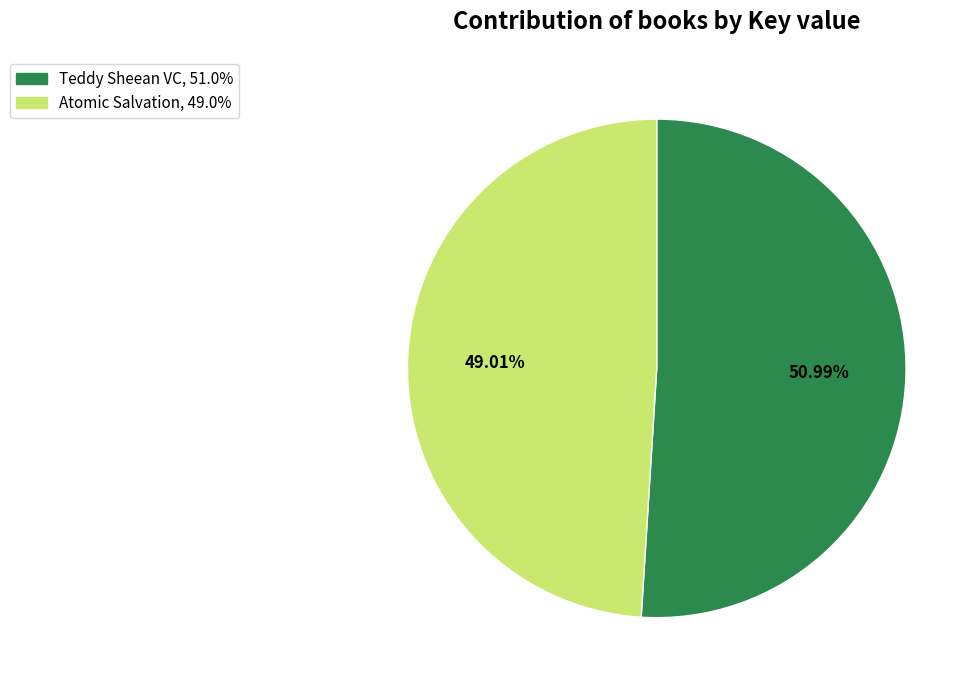

Count the number of slices in the pie.

2